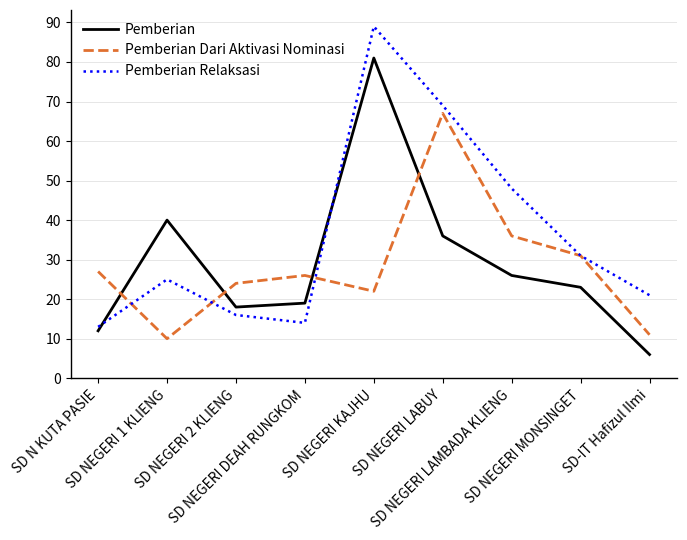

What is the difference between the maximum and minimum values in the Pemberian series?

75